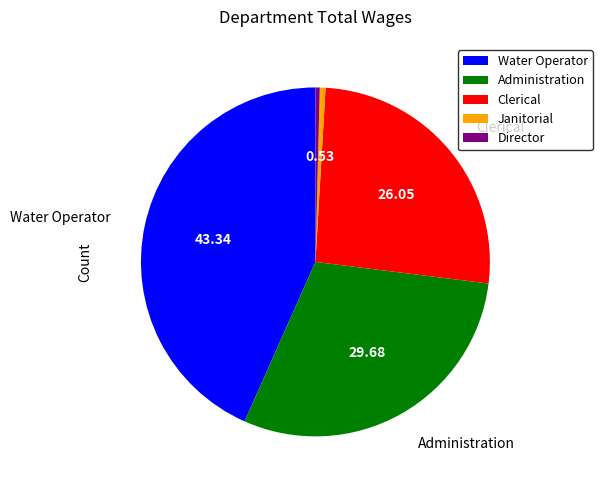

Is there any slice that represents more than half of the pie?

No